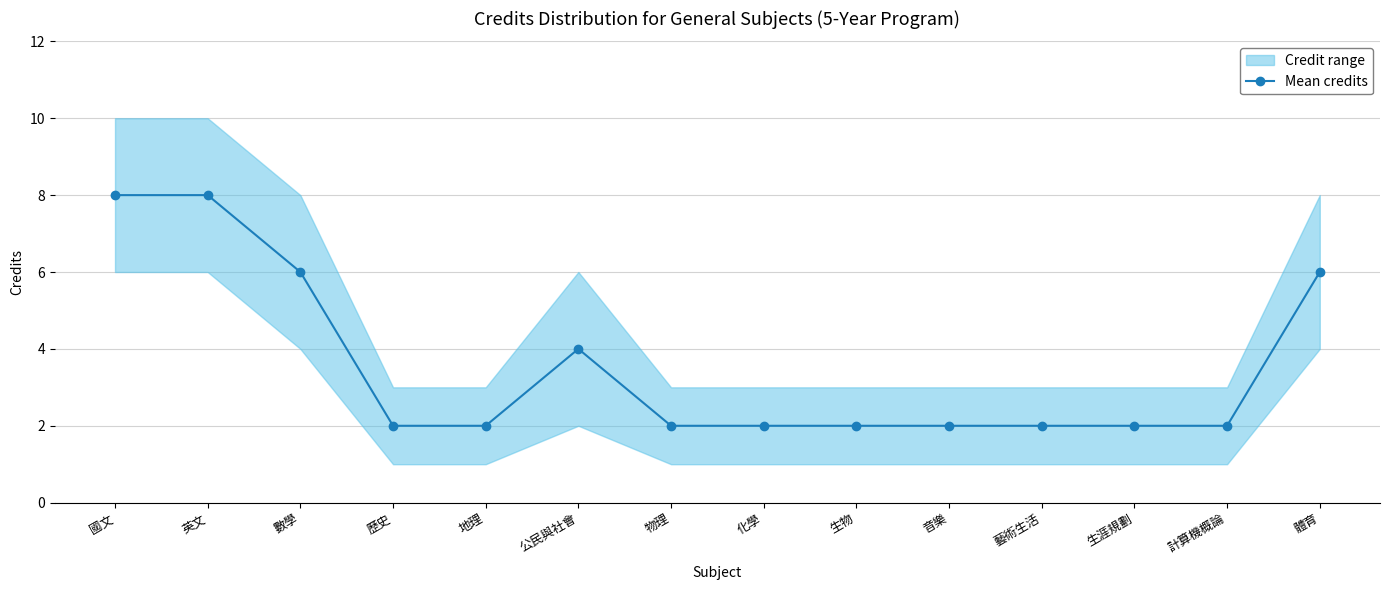

Reading left to right, list all the values displayed in this chart.

國文=8	英文=8	數學=6	歷史=2	地理=2	公民與社會=4	物理=2	化學=2	生物=2	音樂=2	藝術生活=2	生涯規劃=2	計算機概論=2	體育=6